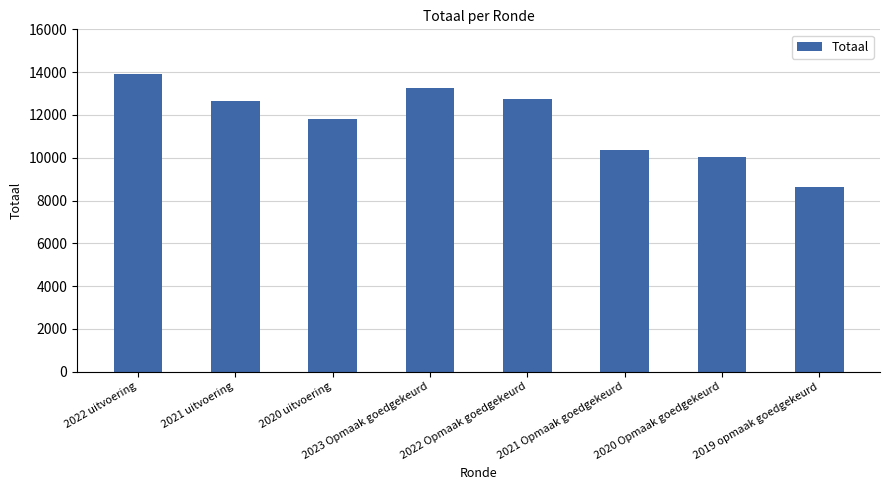

Which category has the lowest value across all series?

2019 opmaak goedgekeurd